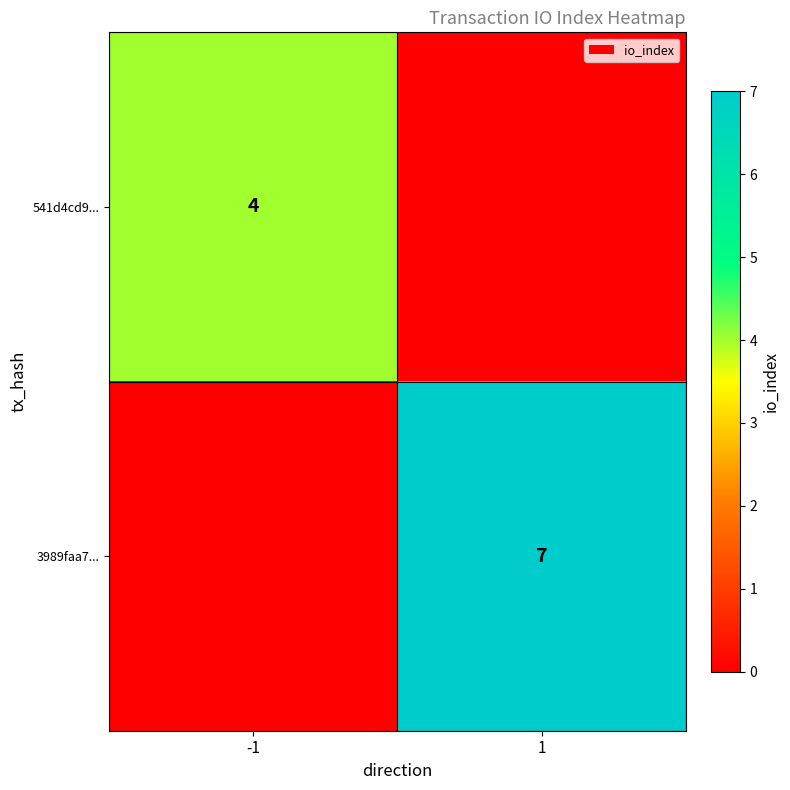

Which has a higher value, 1 or -1?

-1